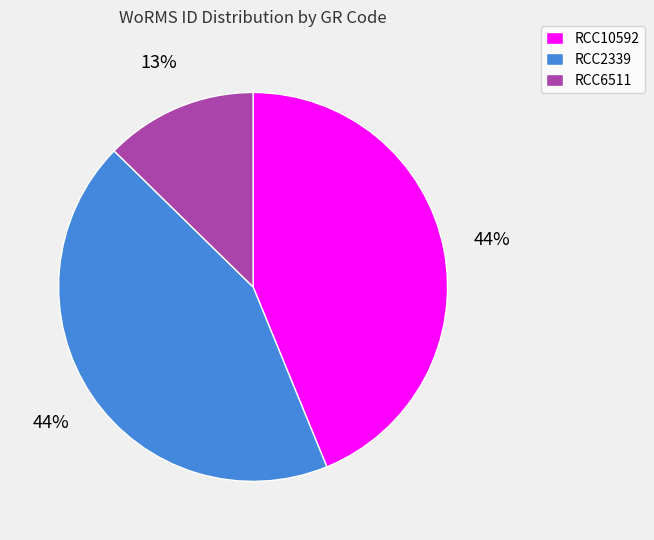

How many segments does this pie chart have?

3